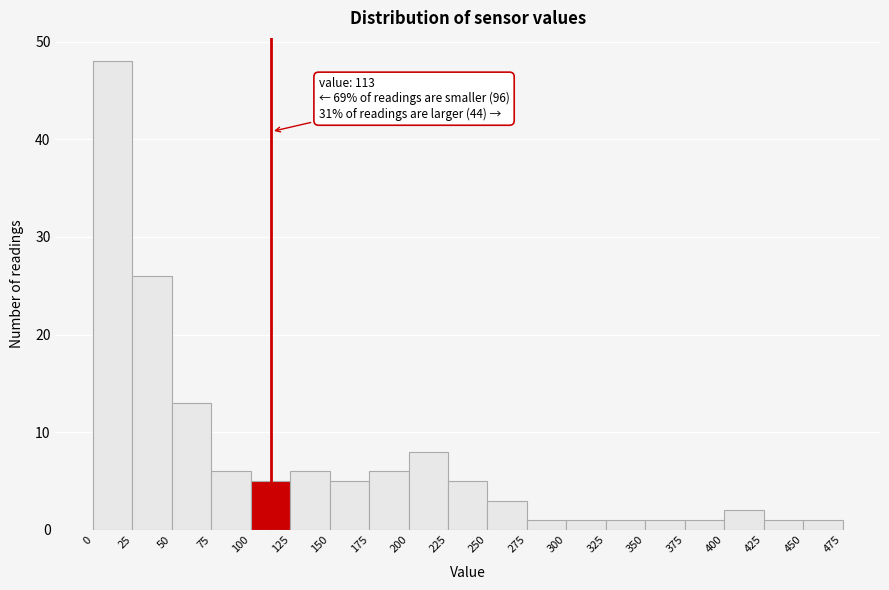

Which range on the x-axis has the tallest bar?

0 to 25